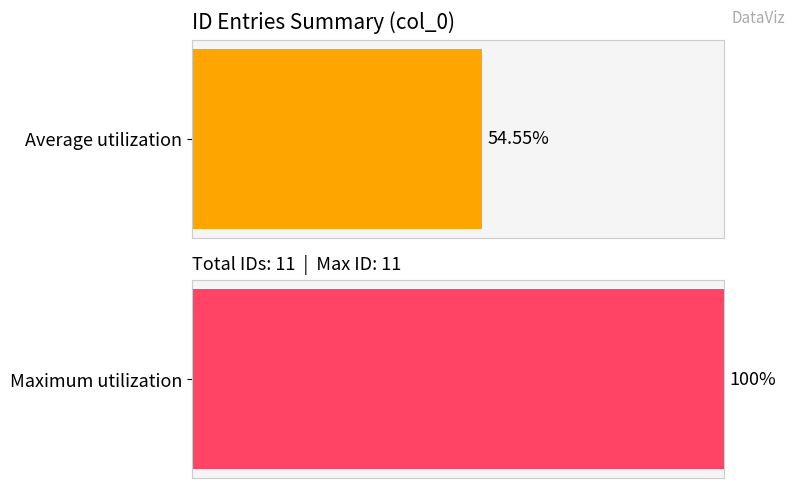

Are the bars horizontal?

Yes